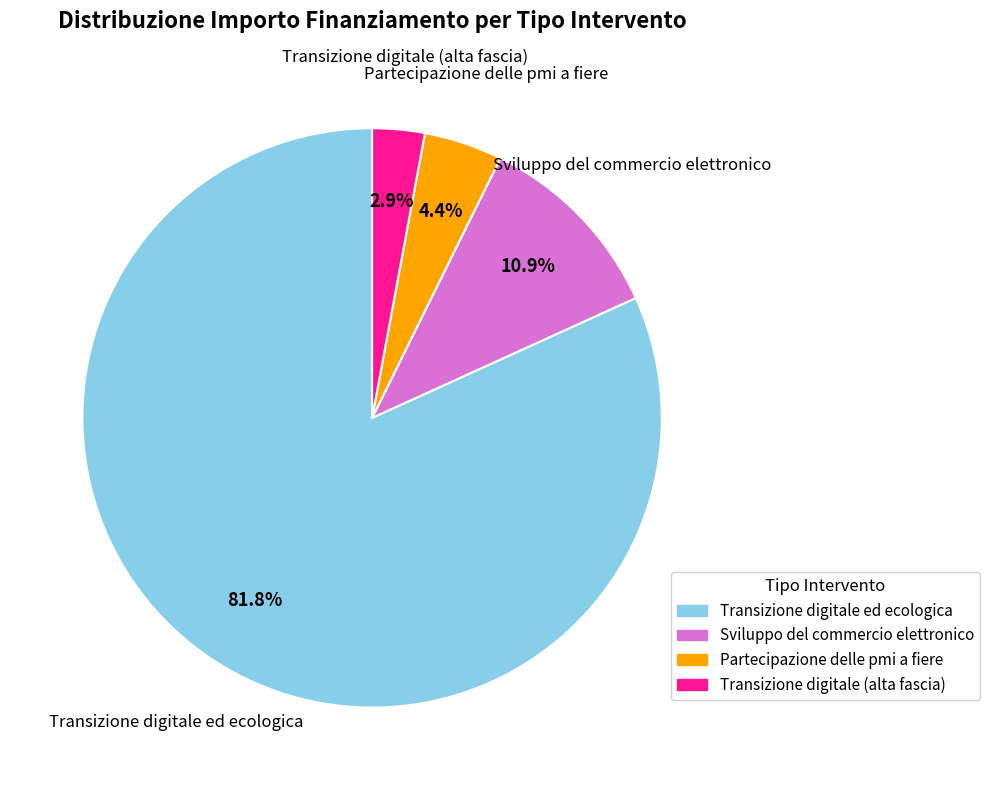

Is there a majority slice in this chart?

Yes